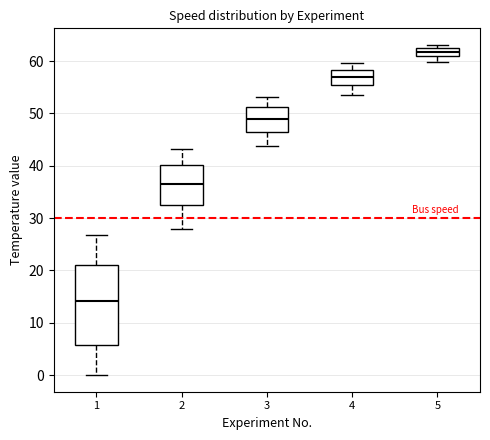

Which box is the tallest, from its lower edge to its upper edge?

1